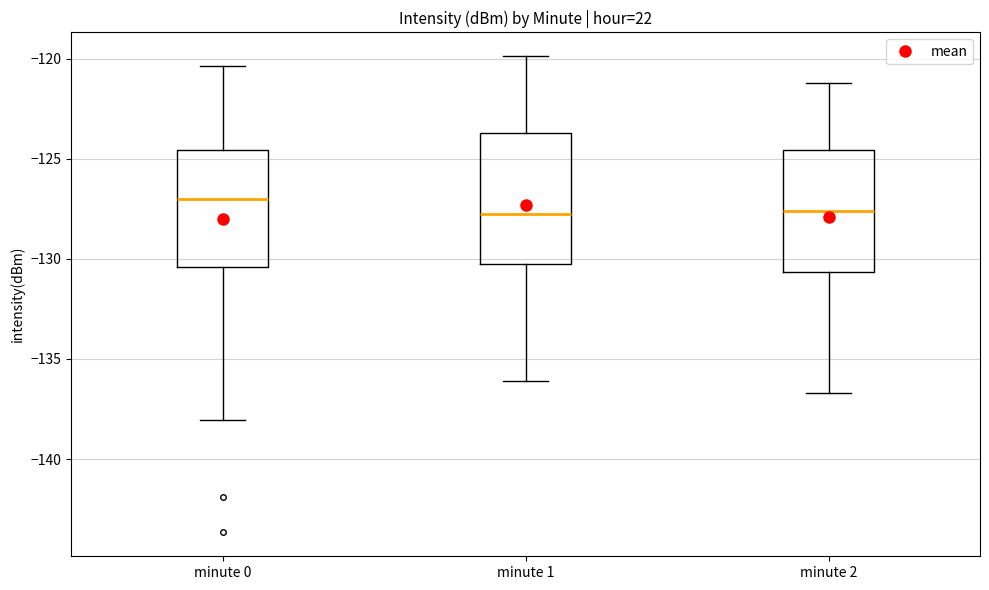

Where does the median line of the box for minute 0 sit on the y-axis? The values are not printed on the chart, so give them approximately, as read against the axis.

-127.0